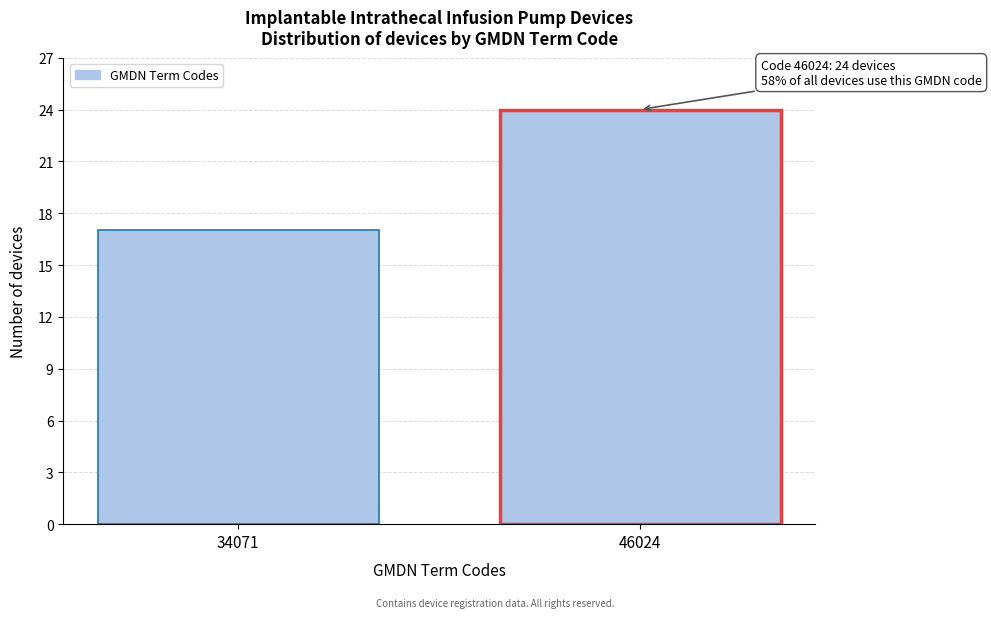

Reading left to right, transcribe all the data shown in this chart.

17	24